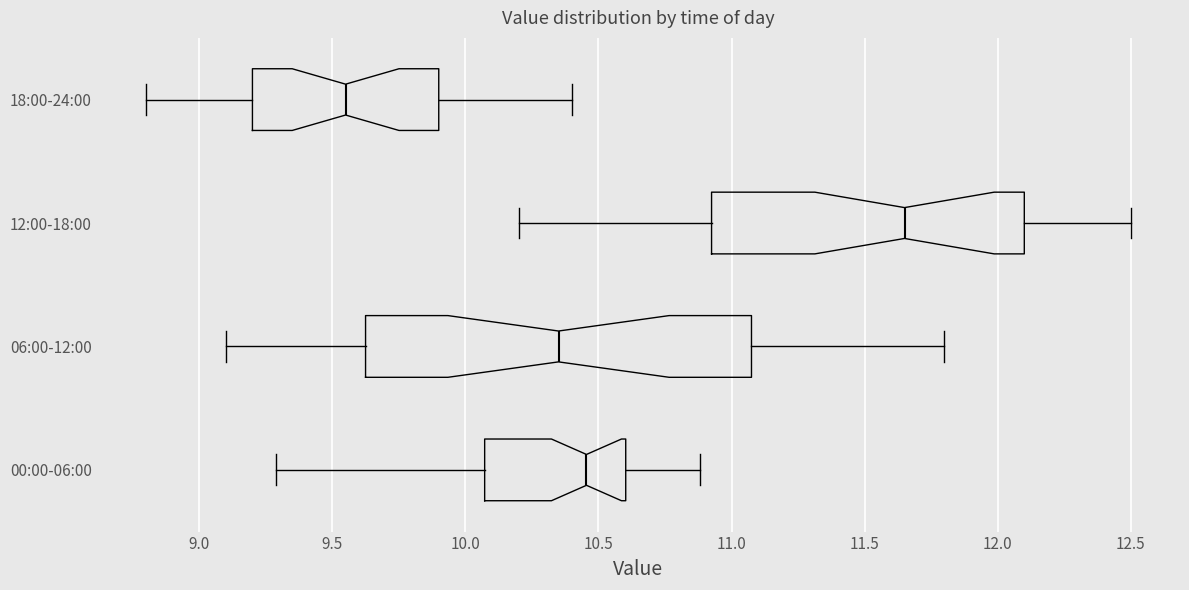

Reading bottom to top, read every box against the x-axis: the position of its median line, the range the box covers, and the ends of its whiskers. The values are not printed on the chart, so give them approximately, as read against the axis.

00:00-06:00: median 10.45, box 10.05 to 10.60, whiskers 9.30 to 10.90
06:00-12:00: median 10.35, box 9.65 to 11.10, whiskers 9.10 to 11.80
12:00-18:00: median 11.65, box 10.95 to 12.10, whiskers 10.20 to 12.50
18:00-24:00: median 9.55, box 9.20 to 9.90, whiskers 8.80 to 10.40